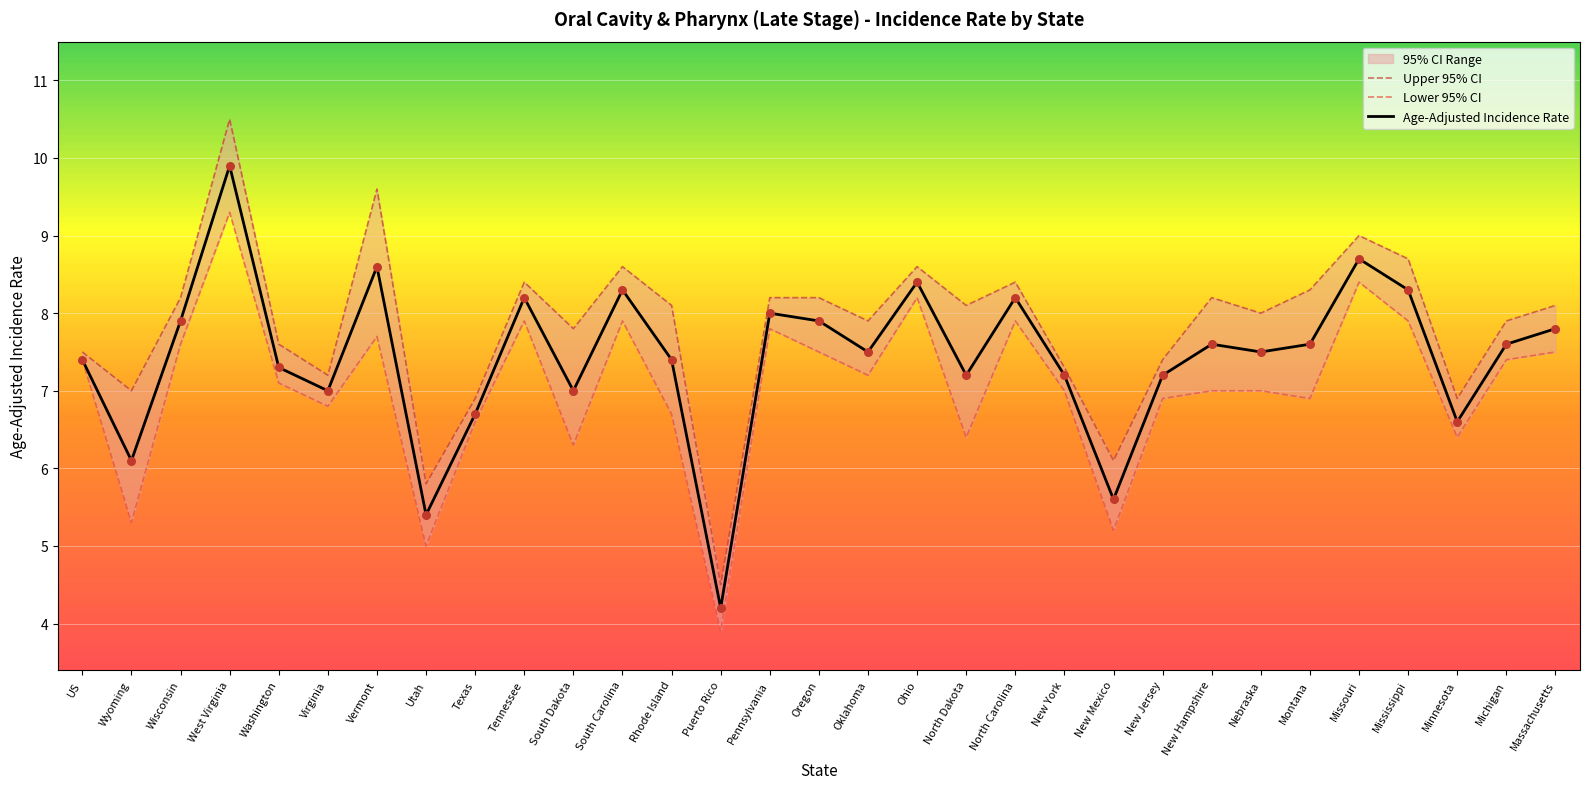

Which series has the largest Y range (max minus min)?

Upper 95% CI